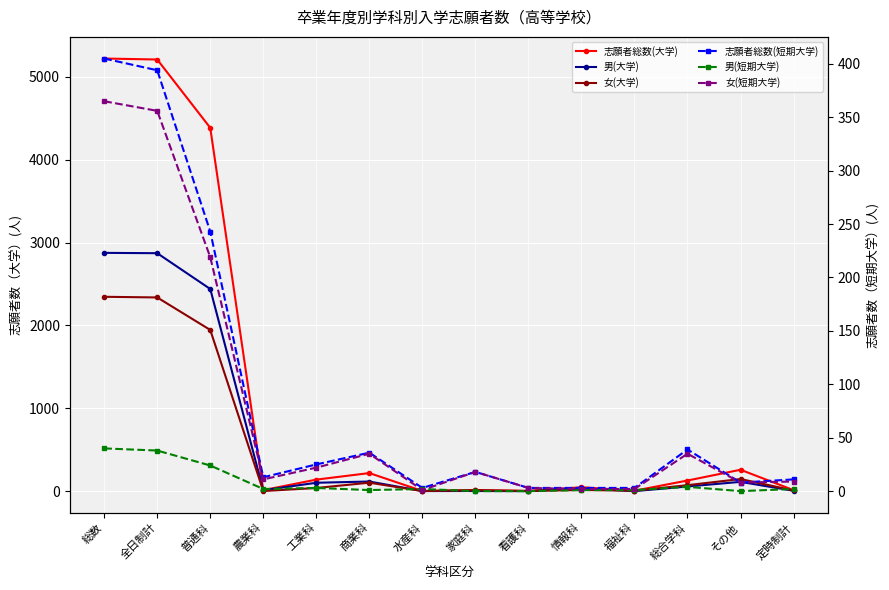

What are all the series names shown in the legend?

志願者総数(大学), 男(大学), 女(大学), 志願者総数(短期大学), 男(短期大学), 女(短期大学)